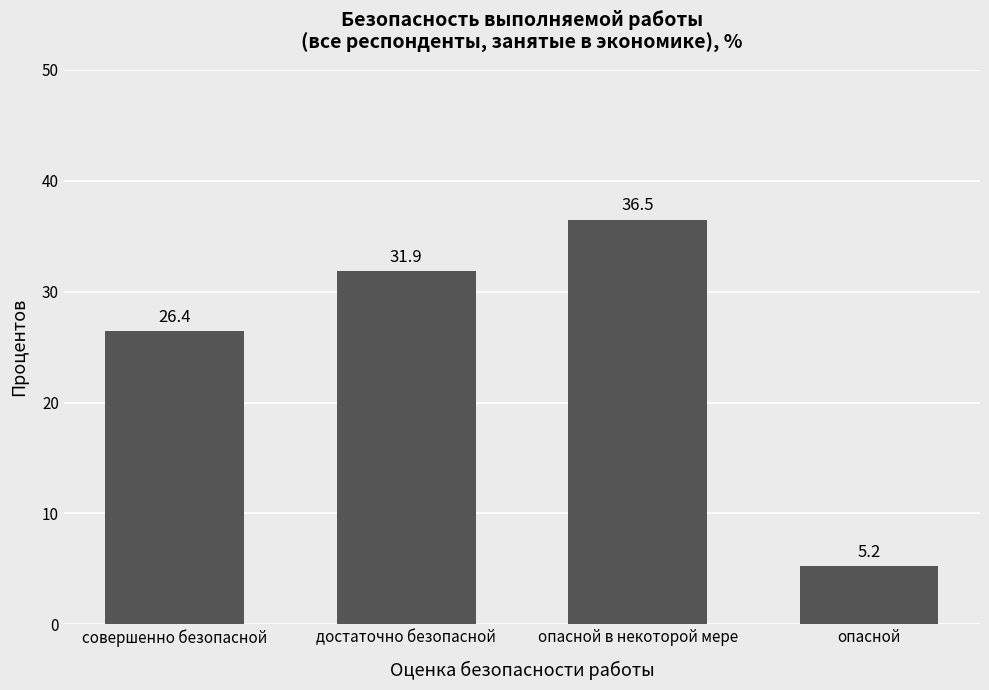

Does the chart contain any negative values?

No